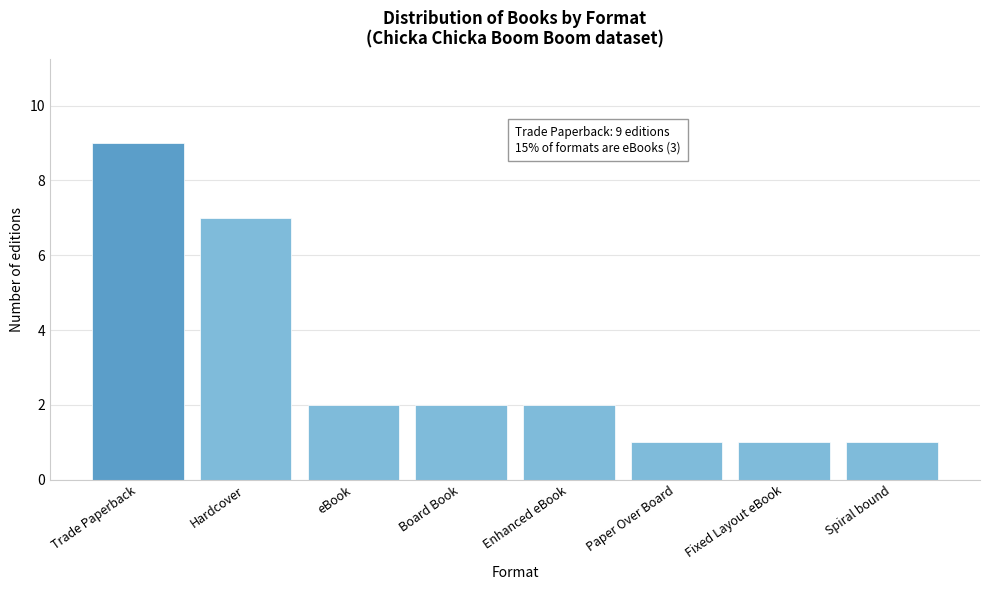

Reading right to left, what are all the values shown in this chart?

Spiral bound=1	Fixed Layout eBook=1	Paper Over Board=1	Enhanced eBook=2	Board Book=2	eBook=2	Hardcover=7	Trade Paperback=9